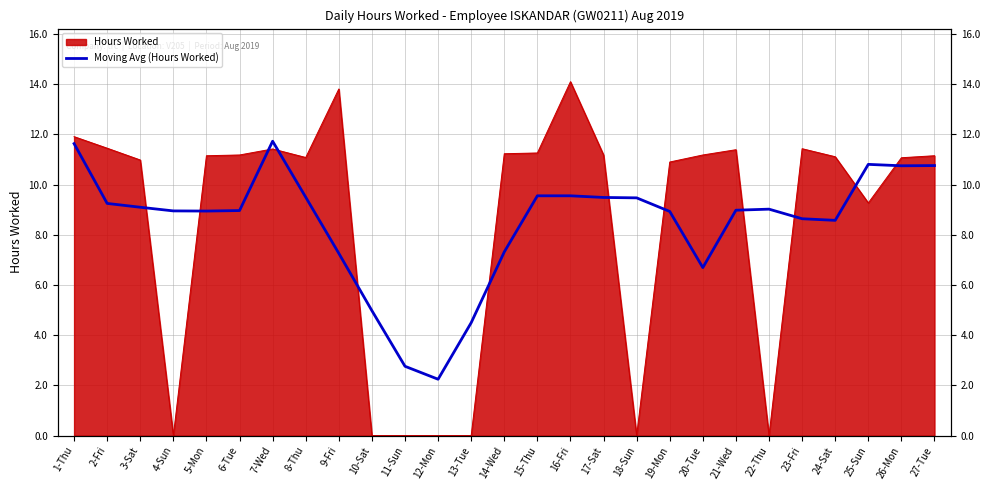

Which category has the lowest value across all series?

12-Mon